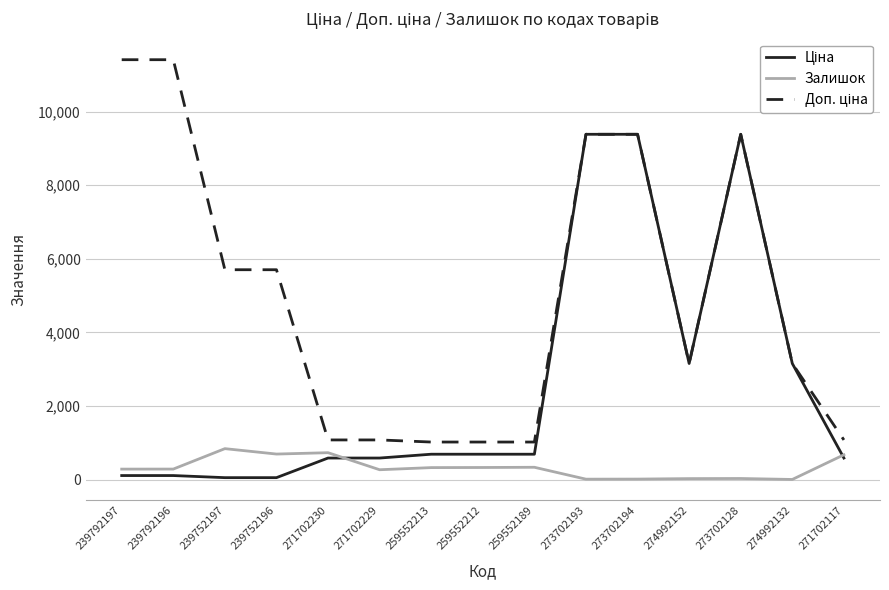

What is the spread (max minus min) of values at 259552213?

694.6